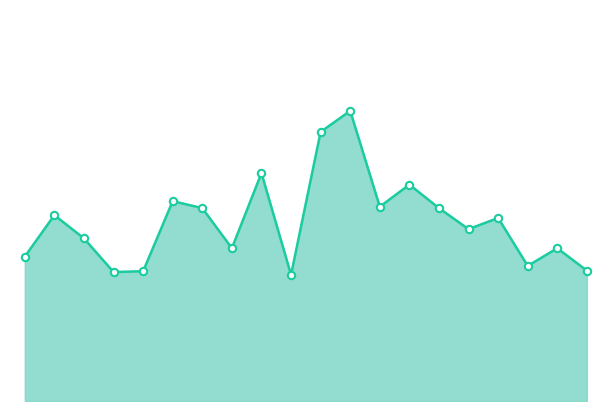

Does the chart have visible grid lines?

No